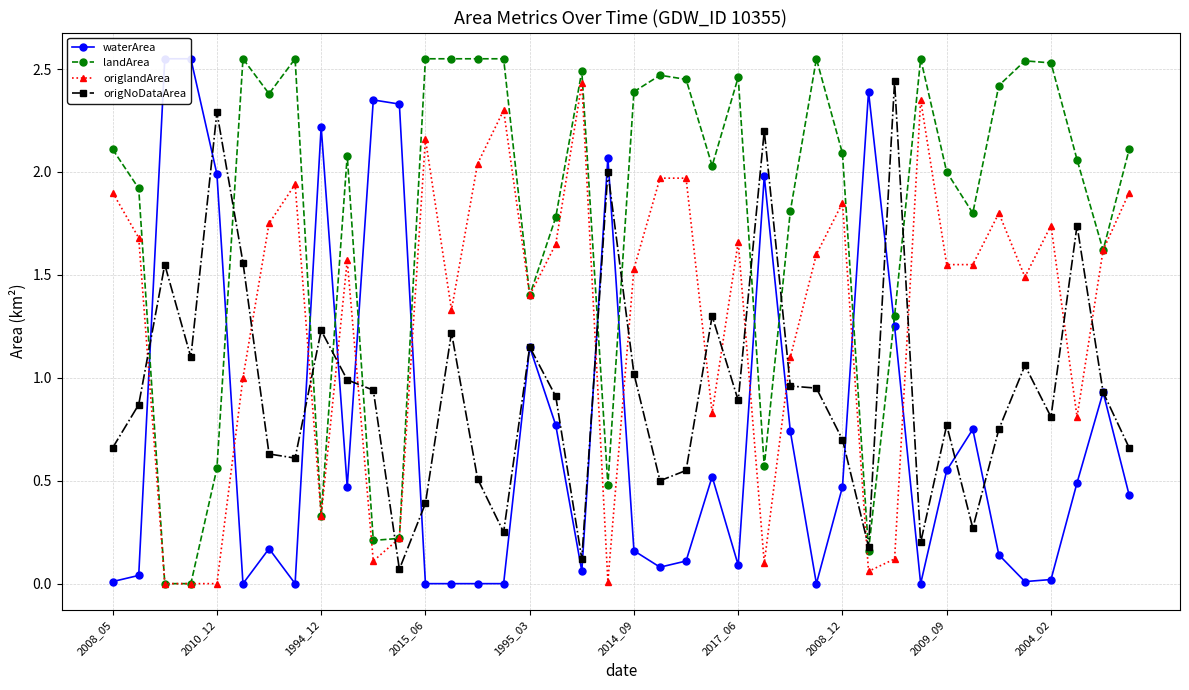

What is the difference between the second highest and minimum values in the origNoDataArea series?

2.2